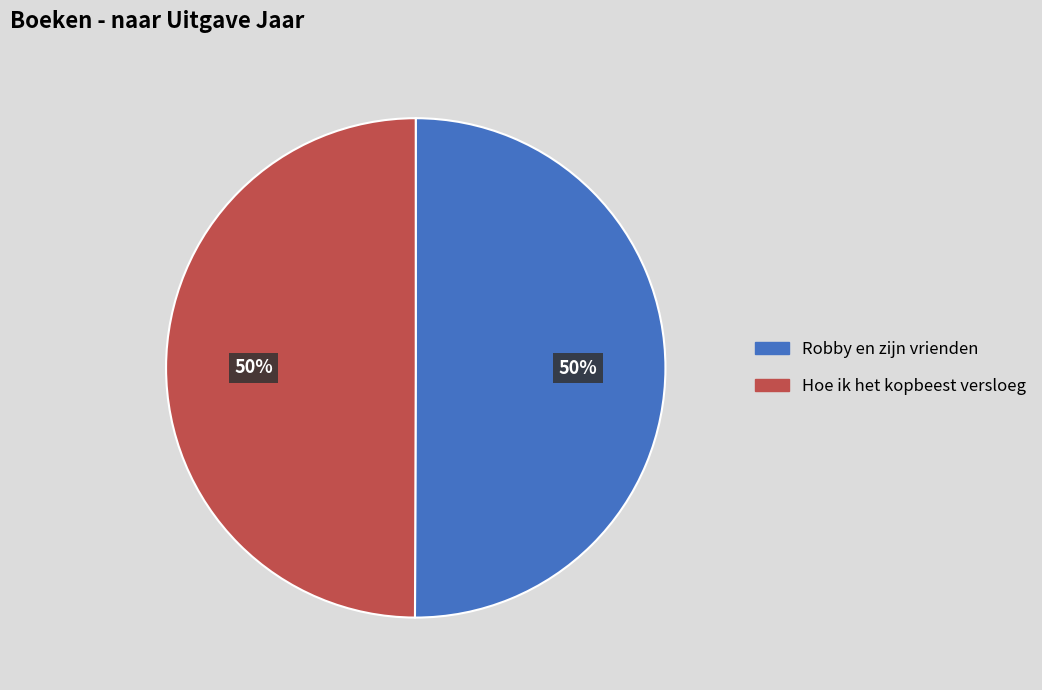

True or false: Hoe ik het kopbeest versloeg accounts for 64% of the total.

False